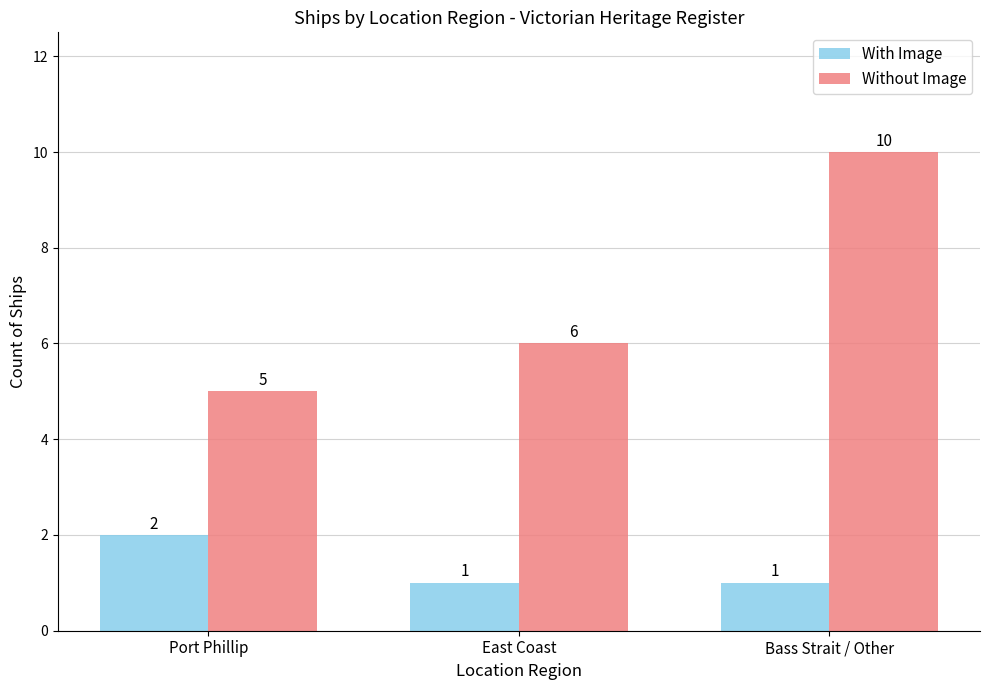

What is the total value across all series at East Coast?

7